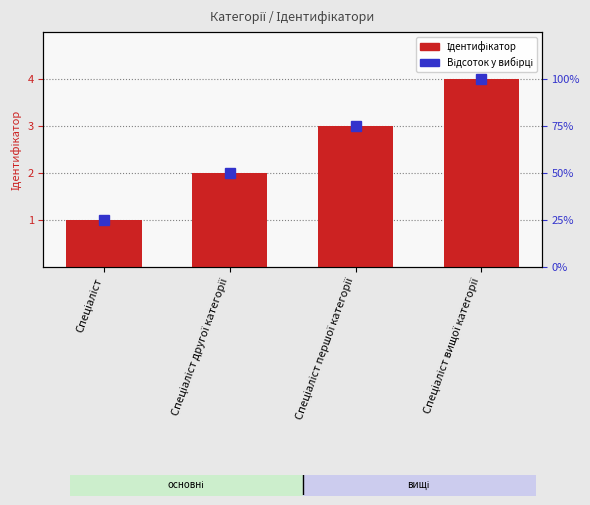

What is the value of the 2nd bar from the left?

2